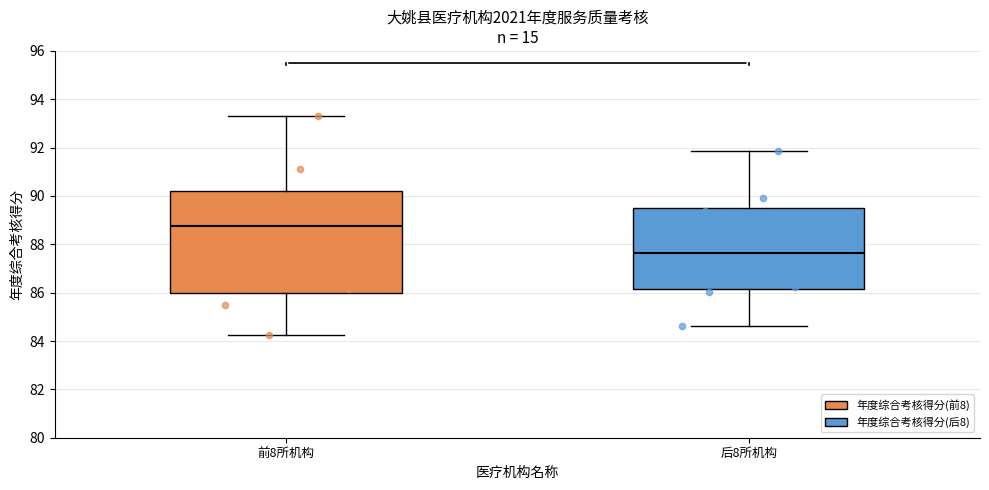

Which box has the highest median line?

前8所机构